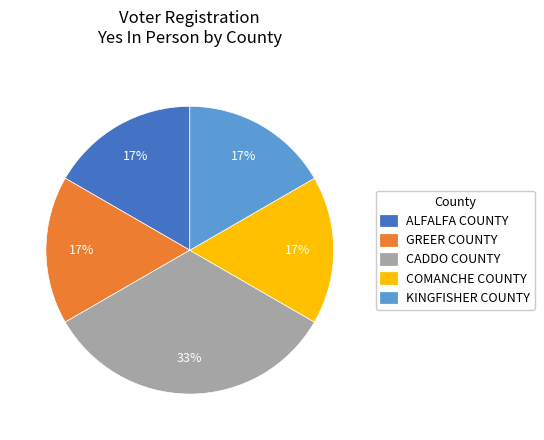

To the nearest percent, what is the average slice percentage?

20%